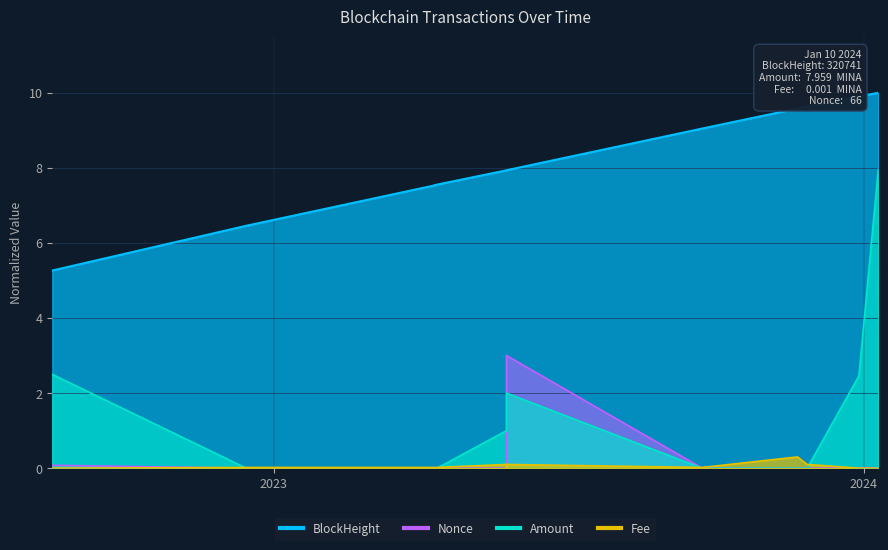

Which category has the lowest value across all series?

2022-12-15